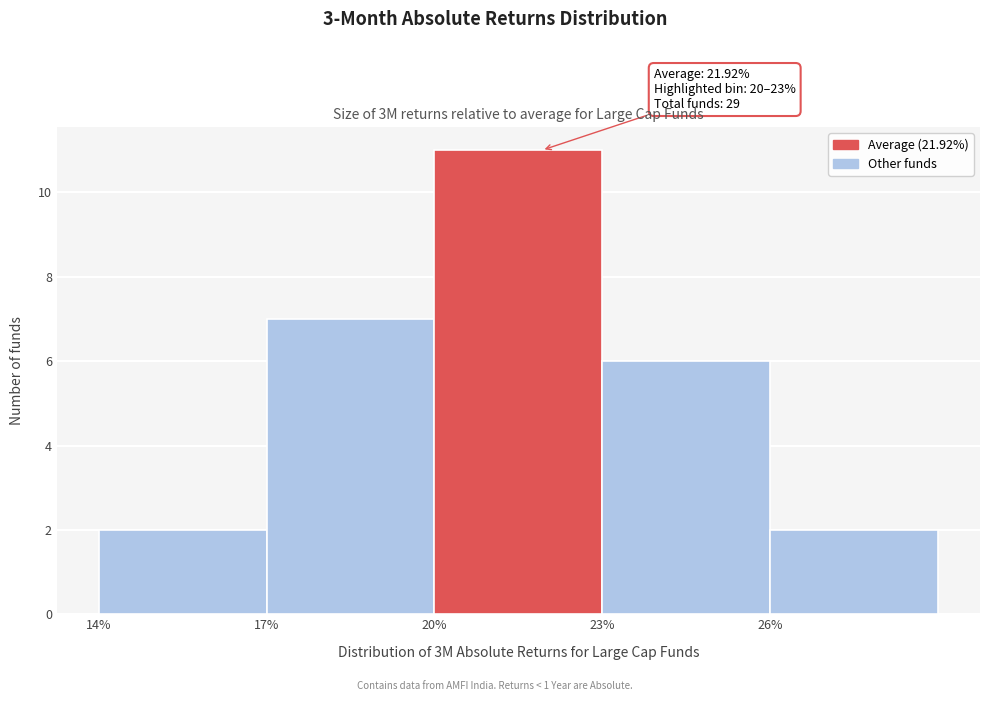

Over which range of the x-axis is the bar tallest?

20 to 23